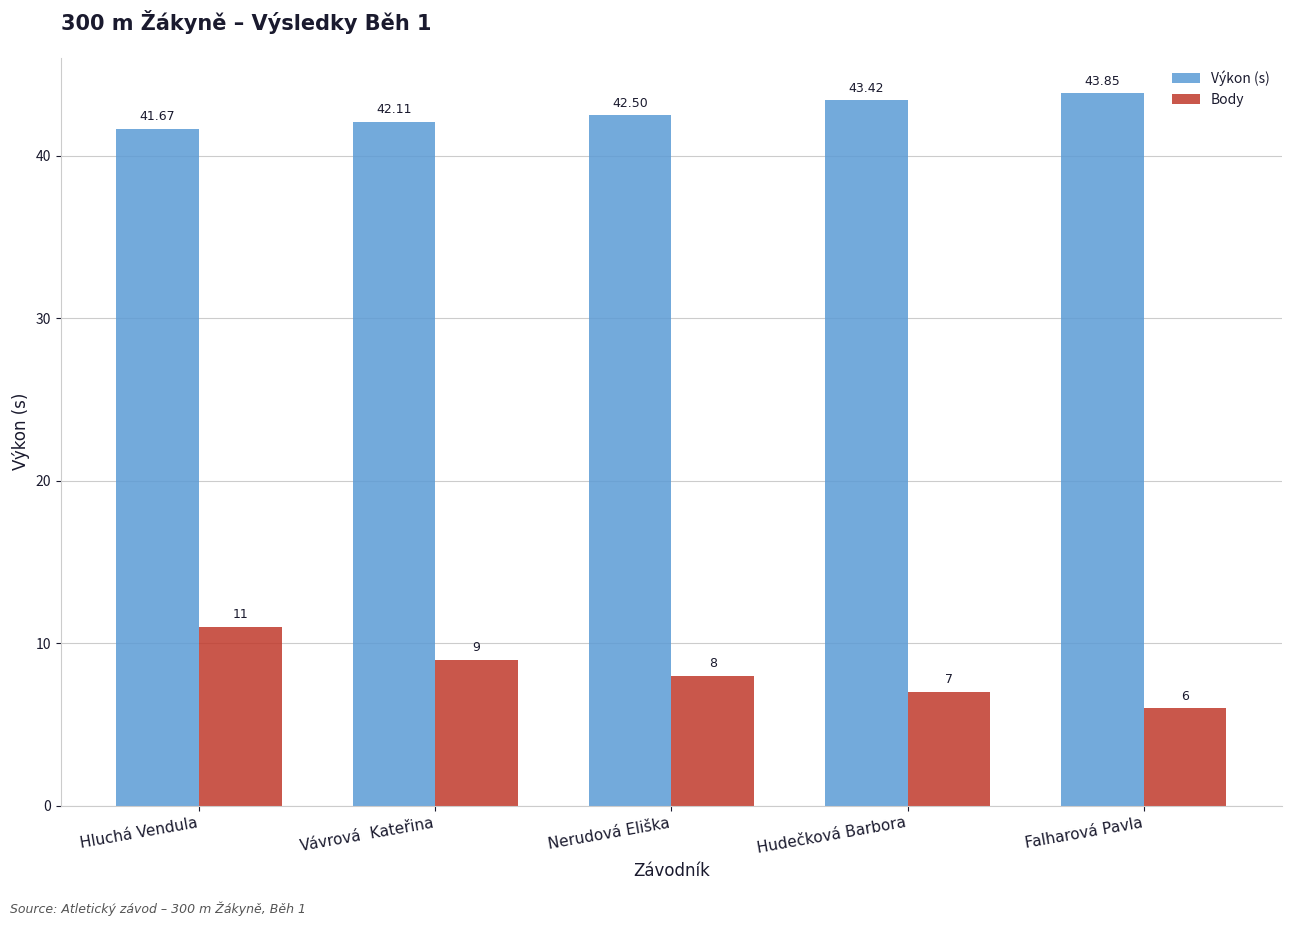

Which series has the largest range (max minus min)?

Body